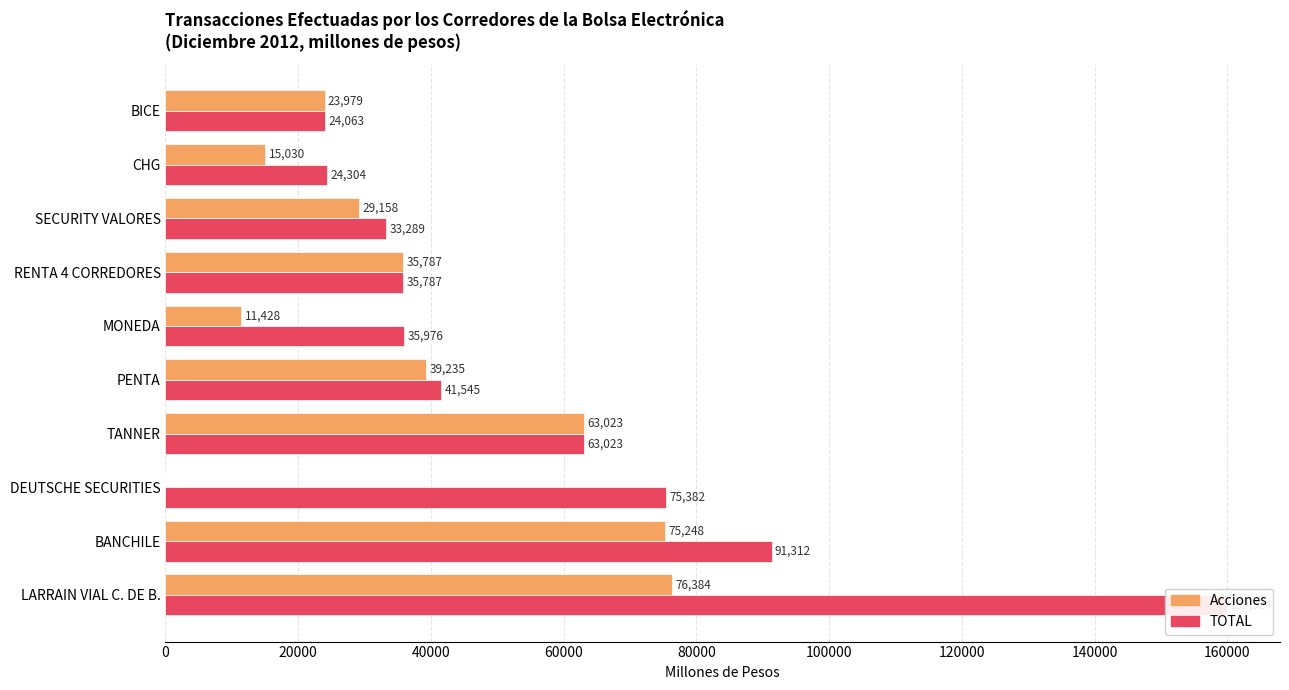

What is the sum of all Acciones values?

369272.5